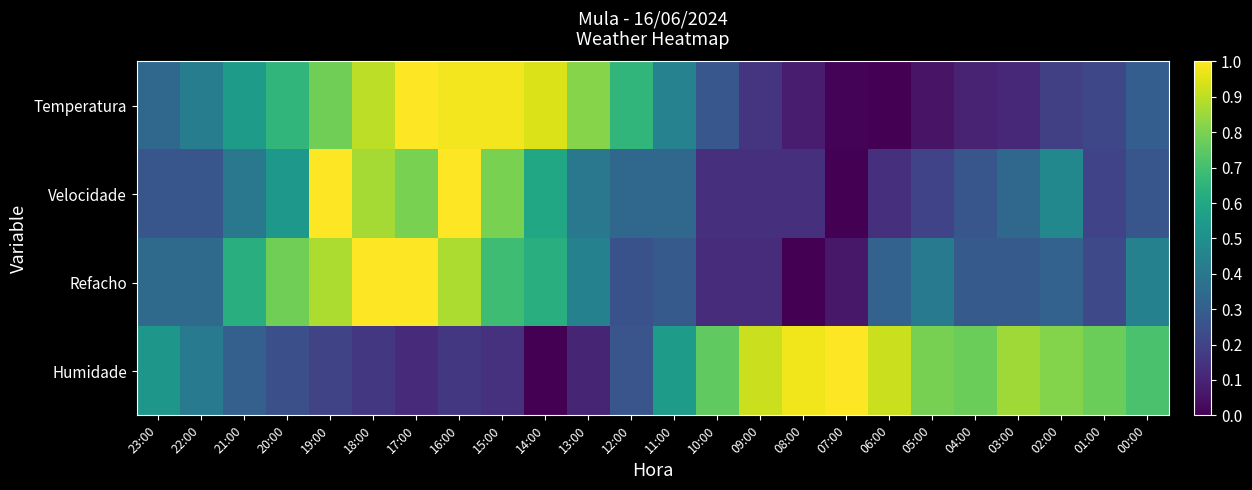

Which label corresponds to the largest value in the chart?

17:00